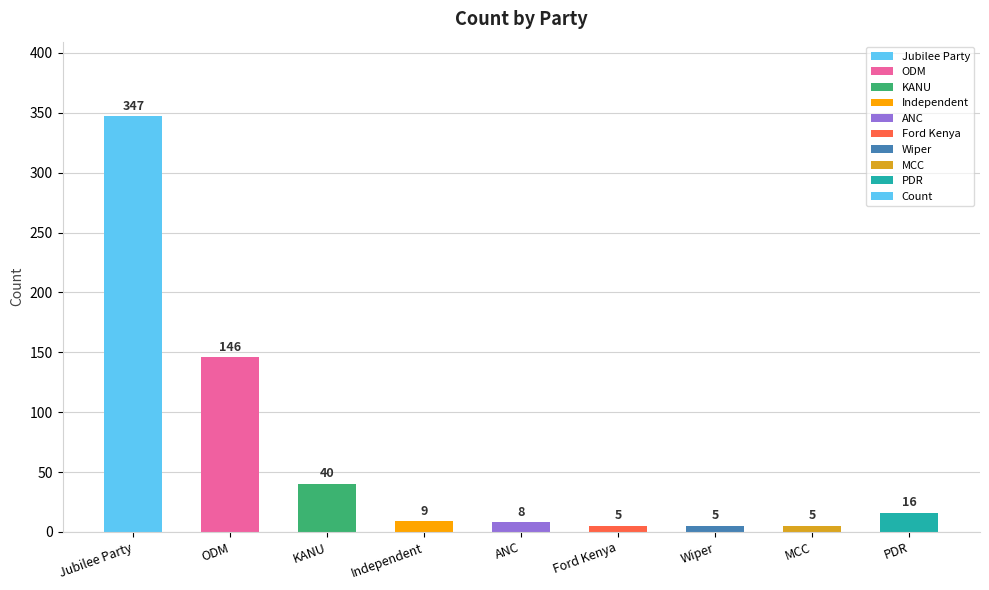

What is the minimum value shown in the chart?

5